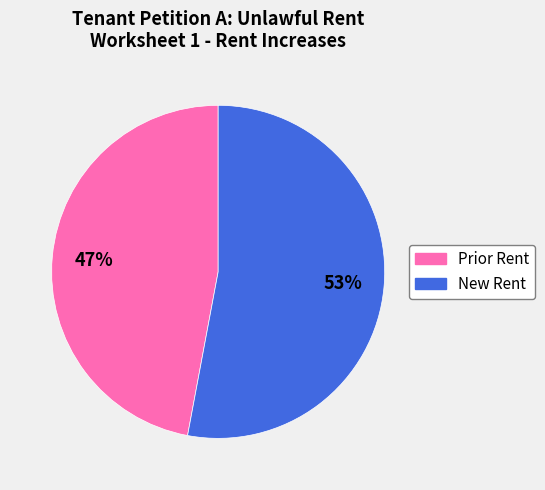

Do New Rent and Prior Rent together represent more than half of the pie?

Yes